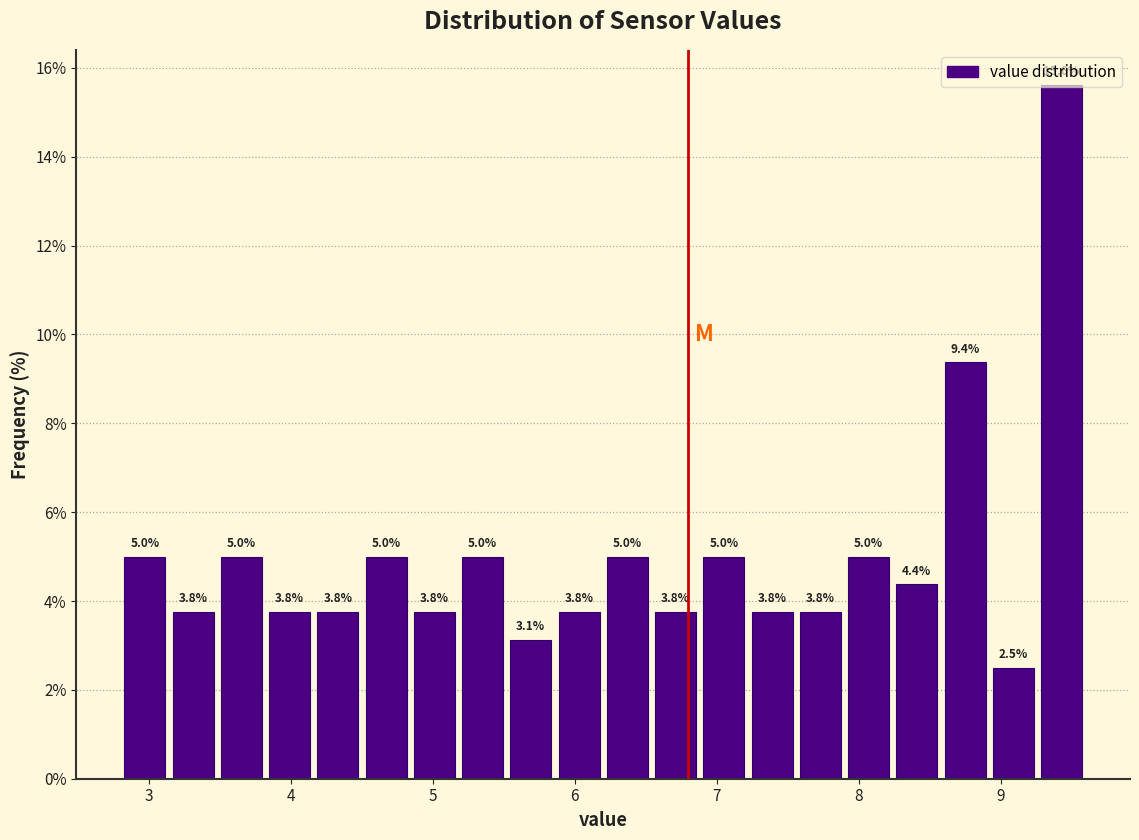

Around what value on the x-axis is the tallest bar? Give the approximate position of its centre, as read against the axis.

9.4